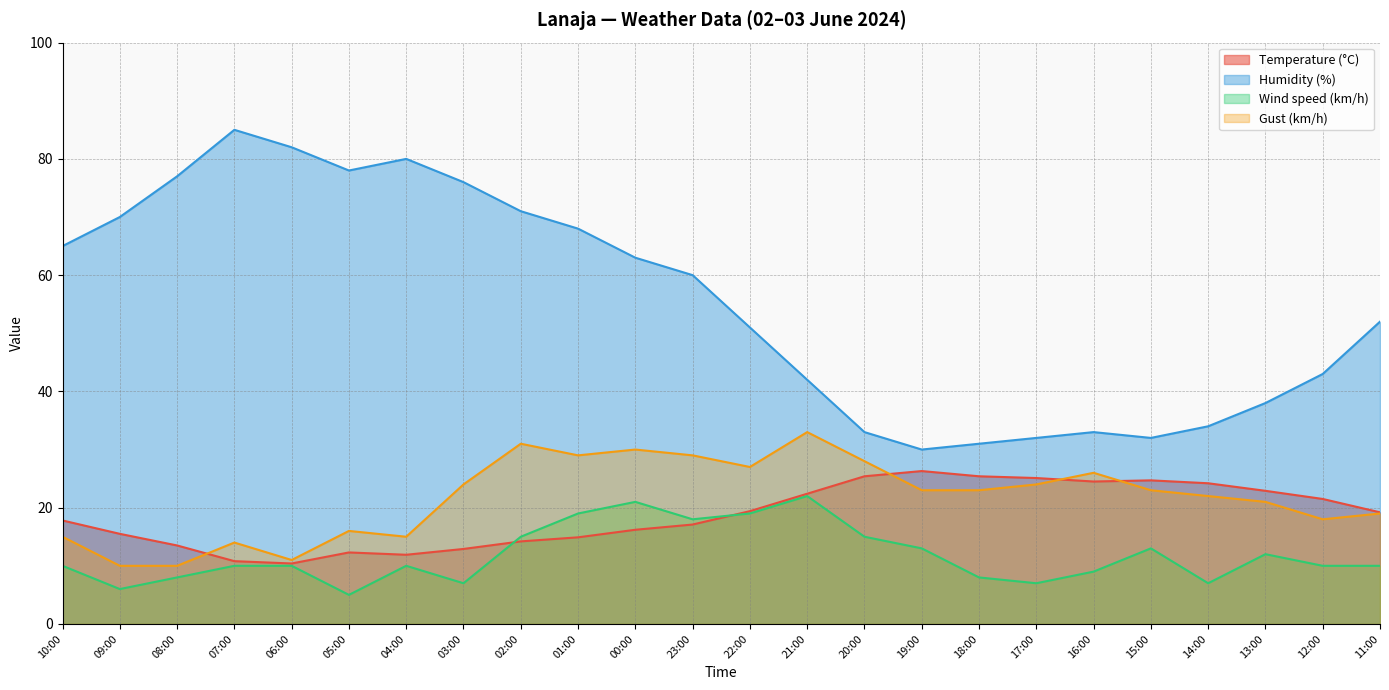

What is the difference between the Temperature (°C) values at 06:00 and 10:00?

7.4